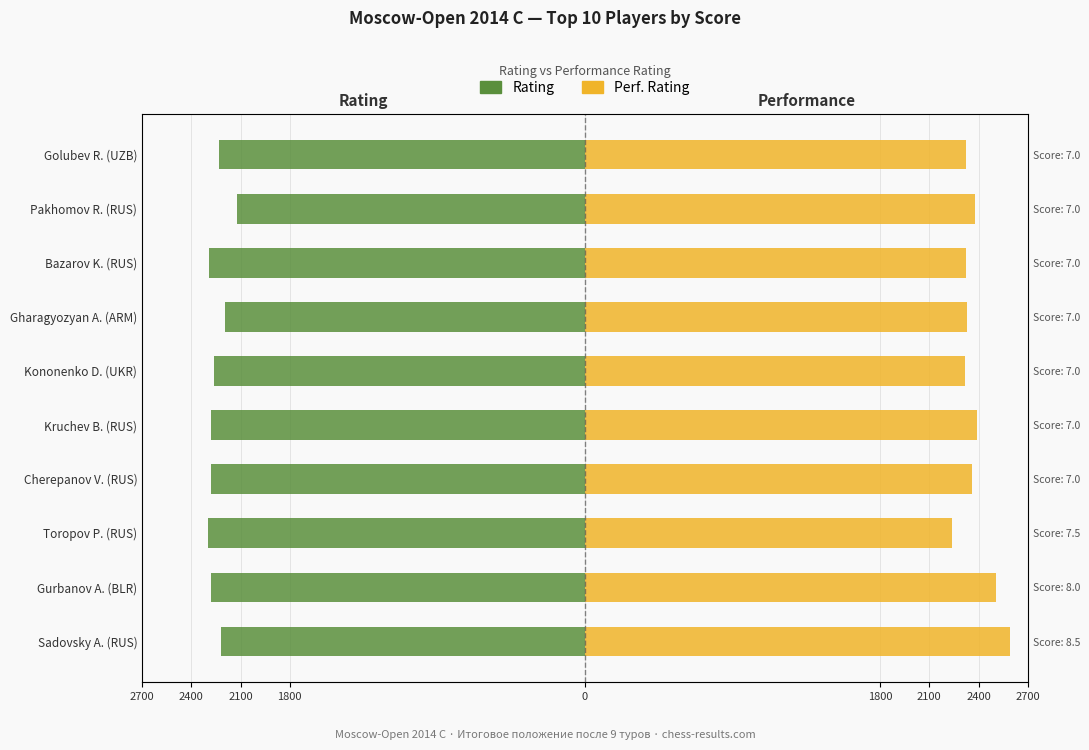

What is the maximum value shown in the chart?

2592